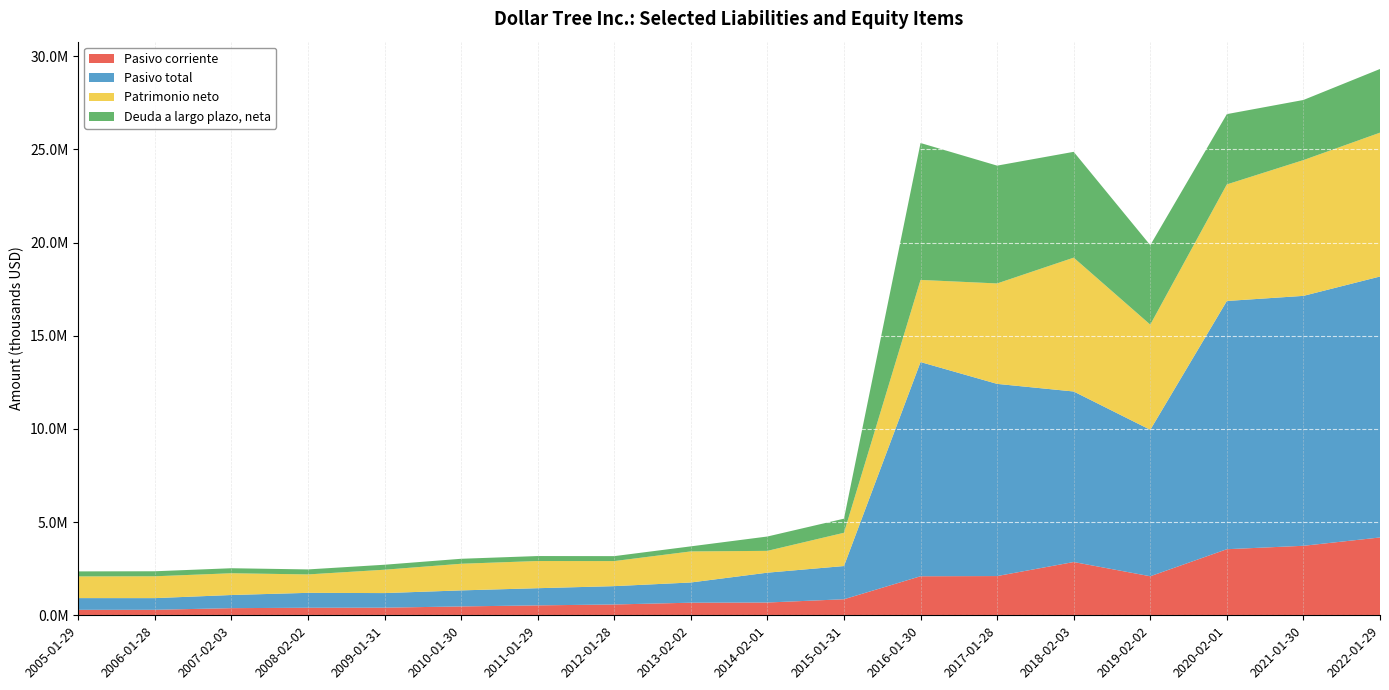

Reading left to right, list all the values displayed in this chart.

Pasivo corriente: 2005-01-29=294355	2006-01-28=295456	2007-02-03=383300	2008-02-02=405900	2009-01-31=409900	2010-01-30=475900	2011-01-29=532800	2012-01-28=581000	2013-02-02=676200	2014-02-01=686300	2015-01-31=861600	2016-01-30=2095400	2017-01-28=2105900	2018-02-03=2859100	2019-02-02=2095700	2020-02-01=3546500	2021-01-30=3730300	2022-01-29=4176600
Pasivo total: 2005-01-29=628460	2006-01-28=626125	2007-02-03=705600	2008-02-02=799300	2009-01-31=782500	2010-01-30=860500	2011-01-29=921500	2012-01-28=984000	2013-02-02=1084700	2014-02-01=1601200	2015-01-31=1782000	2016-01-30=11494300	2017-01-28=10312100	2018-02-03=9150500	2019-02-02=7858300	2020-02-01=13319800	2021-01-30=13410700	2022-01-29=14003300
Patrimonio neto: 2005-01-29=1164212	2006-01-28=1172275	2007-02-03=1167700	2008-02-02=988400	2009-01-31=1253200	2010-01-30=1429200	2011-01-29=1459000	2012-01-28=1344600	2013-02-02=1667300	2014-02-01=1170700	2015-01-31=1785000	2016-01-30=4406900	2017-01-28=5389500	2018-02-03=7182300	2019-02-02=5642900	2020-02-01=6254800	2021-01-30=7285300	2022-01-29=7718500
Deuda a largo plazo, neta: 2005-01-29=269000	2006-01-28=269000	2007-02-03=268800	2008-02-02=268500	2009-01-31=267600	2010-01-30=267500	2011-01-29=266500	2012-01-28=265500	2013-02-02=271300	2014-02-01=769800	2015-01-31=757000	2016-01-30=7346400	2017-01-28=6321800	2018-02-03=5678000	2019-02-02=4265300	2020-02-01=3772200	2021-01-30=3226200	2022-01-29=3417000